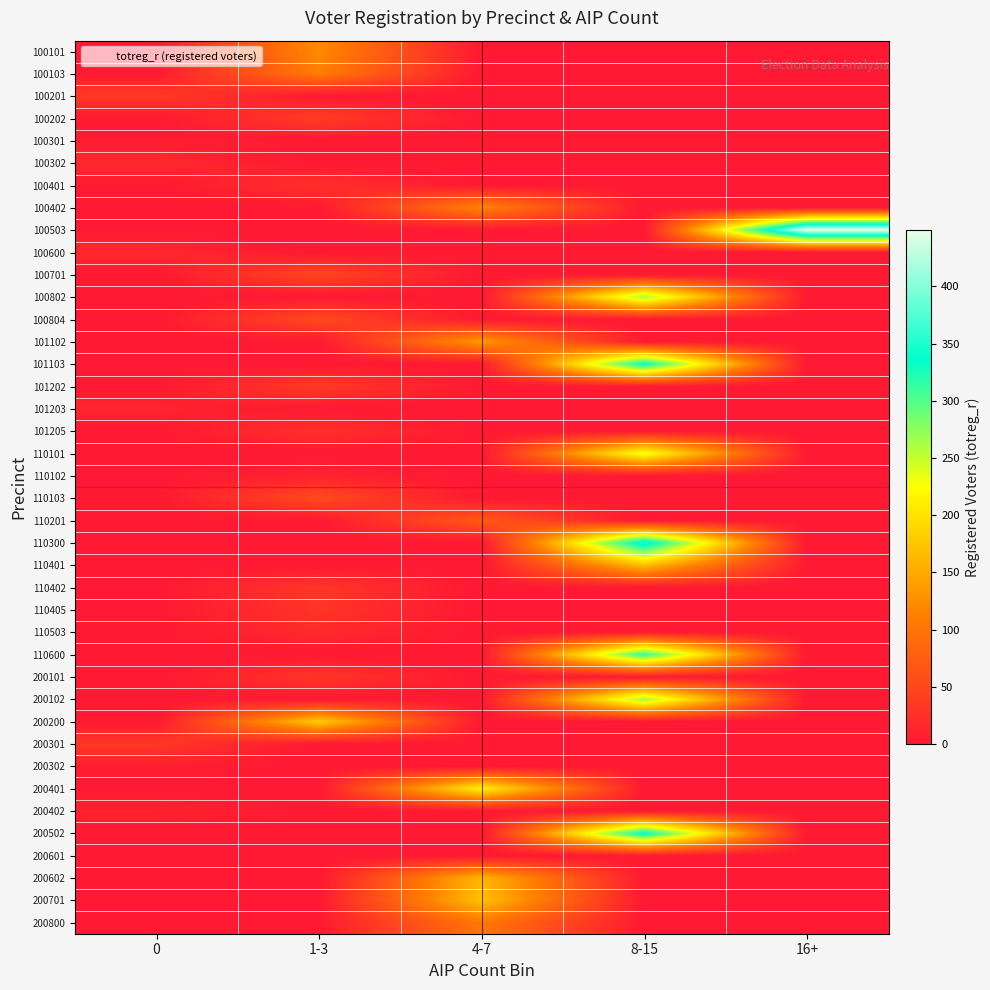

Reading left to right, what are all the values shown in this chart?

100101: 0=0	1-3=122	4-7=0	8-15=0	16+=0
100103: 0=0	1-3=111	4-7=0	8-15=0	16+=0
100201: 0=37	1-3=0	4-7=0	8-15=0	16+=0
100202: 0=0	1-3=40	4-7=0	8-15=0	16+=0
100301: 0=4	1-3=0	4-7=0	8-15=0	16+=0
100302: 0=18	1-3=0	4-7=0	8-15=0	16+=0
100401: 0=0	1-3=26	4-7=0	8-15=0	16+=0
100402: 0=0	1-3=0	4-7=118	8-15=0	16+=0
100503: 0=0	1-3=0	4-7=0	8-15=0	16+=449
100600: 0=17	1-3=0	4-7=0	8-15=0	16+=0
100701: 0=0	1-3=50	4-7=0	8-15=0	16+=0
100802: 0=0	1-3=0	4-7=0	8-15=263	16+=0
100804: 0=0	1-3=54	4-7=0	8-15=0	16+=0
101102: 0=0	1-3=0	4-7=136	8-15=0	16+=0
101103: 0=0	1-3=0	4-7=0	8-15=337	16+=0
101202: 0=0	1-3=37	4-7=0	8-15=0	16+=0
101203: 0=13	1-3=0	4-7=0	8-15=0	16+=0
101205: 0=0	1-3=26	4-7=0	8-15=0	16+=0
110101: 0=0	1-3=0	4-7=0	8-15=234	16+=0
110102: 0=0	1-3=11	4-7=0	8-15=0	16+=0
110103: 0=0	1-3=55	4-7=0	8-15=0	16+=0
110201: 0=0	1-3=0	4-7=72	8-15=0	16+=0
110300: 0=0	1-3=0	4-7=0	8-15=356	16+=0
110401: 0=0	1-3=0	4-7=0	8-15=167	16+=0
110402: 0=0	1-3=32	4-7=0	8-15=0	16+=0
110405: 0=0	1-3=30	4-7=0	8-15=0	16+=0
110503: 0=0	1-3=19	4-7=0	8-15=0	16+=0
110600: 0=0	1-3=0	4-7=0	8-15=314	16+=0
200101: 0=0	1-3=32	4-7=0	8-15=0	16+=0
200102: 0=0	1-3=0	4-7=0	8-15=266	16+=0
200200: 0=0	1-3=179	4-7=0	8-15=0	16+=0
200301: 0=34	1-3=0	4-7=0	8-15=0	16+=0
200302: 0=6	1-3=0	4-7=0	8-15=0	16+=0
200401: 0=0	1-3=0	4-7=215	8-15=0	16+=0
200402: 0=11	1-3=0	4-7=0	8-15=0	16+=0
200502: 0=0	1-3=0	4-7=0	8-15=338	16+=0
200601: 0=0	1-3=0	4-7=0	8-15=0	16+=0
200602: 0=0	1-3=0	4-7=161	8-15=0	16+=0
200701: 0=0	1-3=0	4-7=170	8-15=0	16+=0
200800: 0=0	1-3=0	4-7=104	8-15=0	16+=0